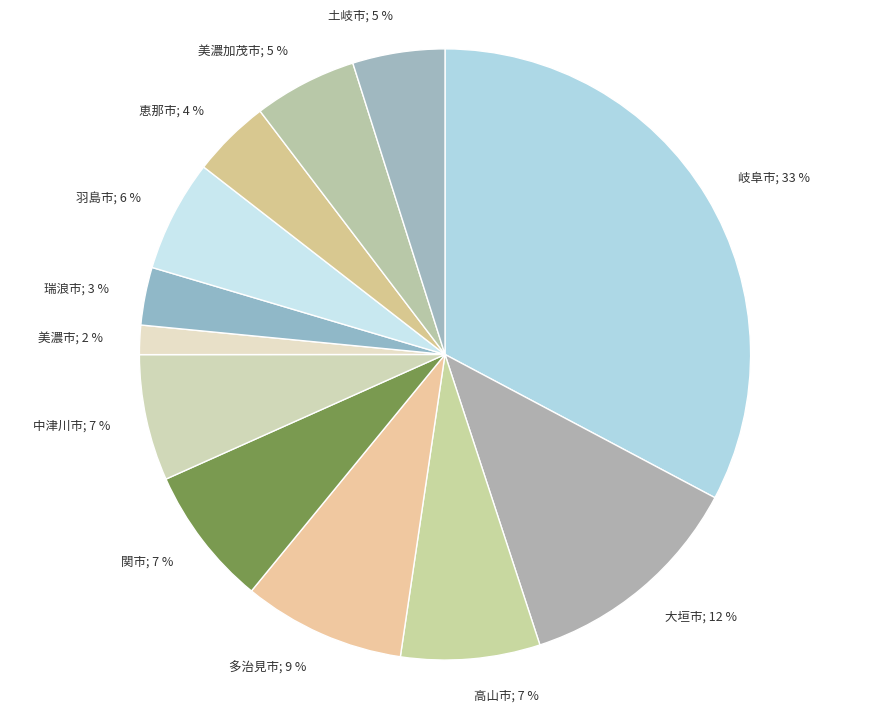

Which category has the smallest portion of the pie?

美濃市